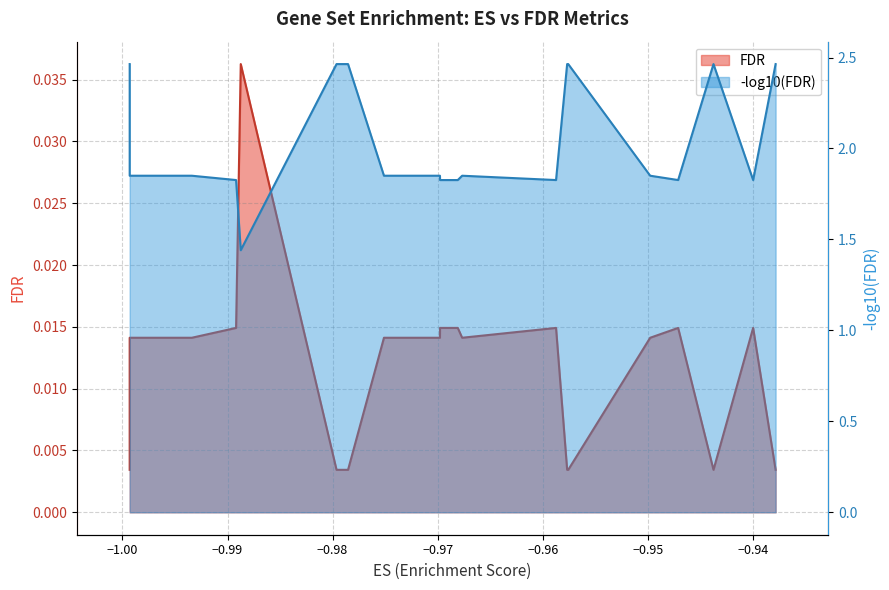

How many interior local valleys does the FDR series have?

2